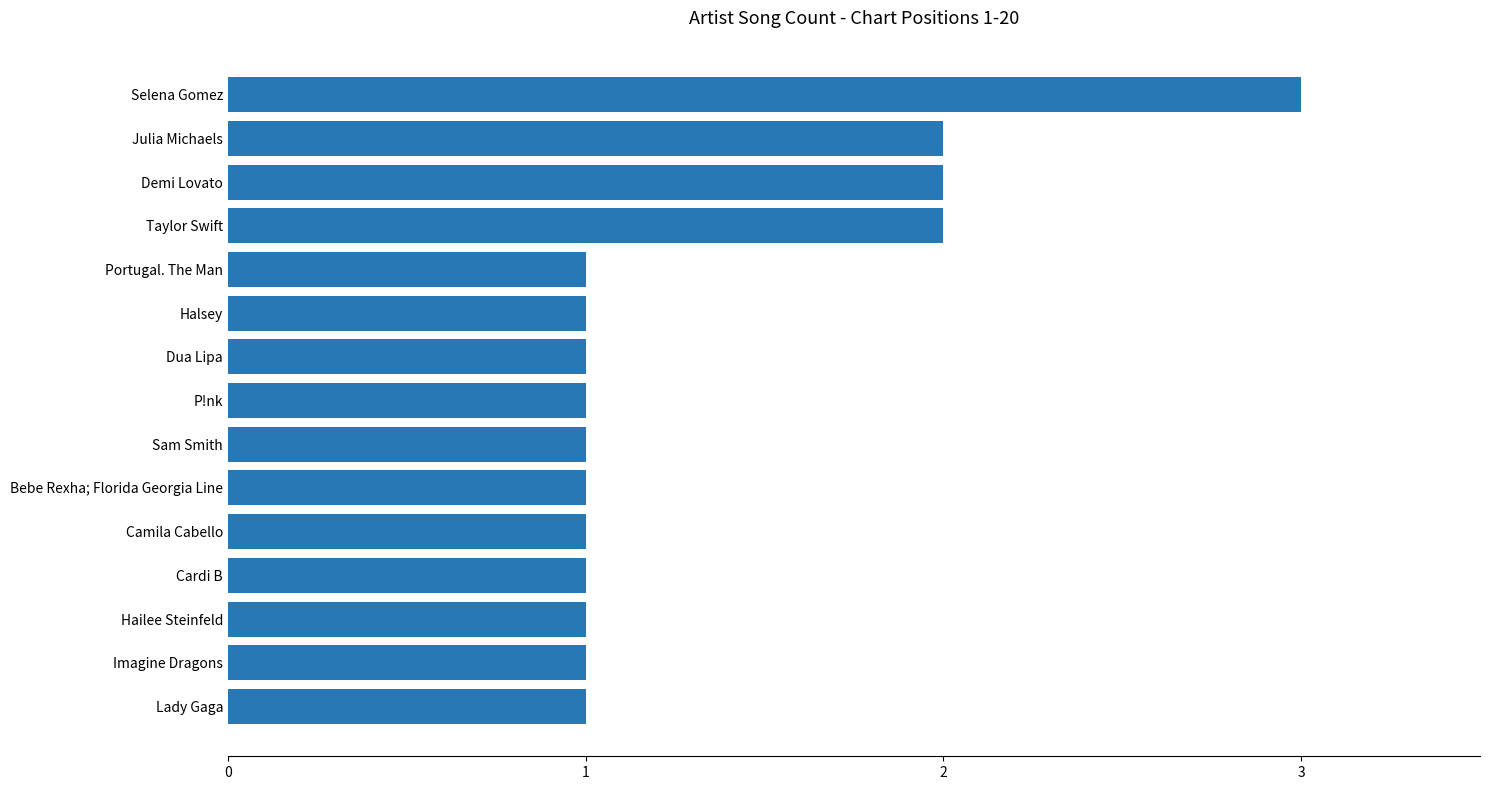

What is the greatest value displayed?

3